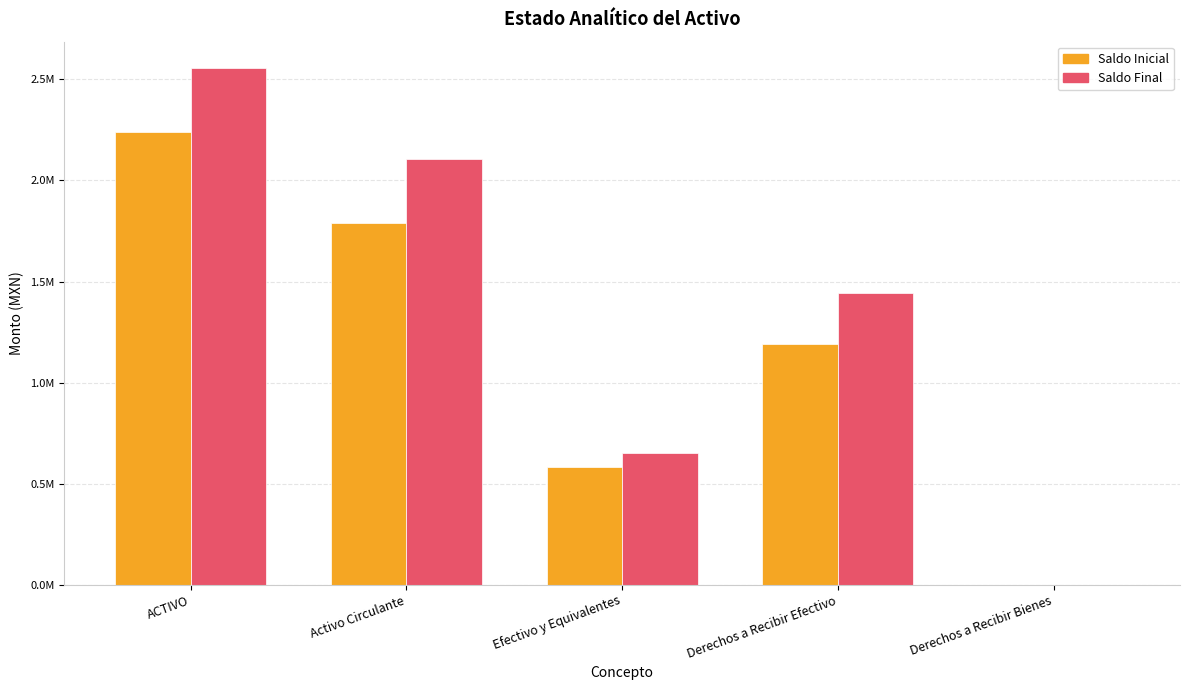

Are the bars grouped side by side (vs. stacked)?

Yes